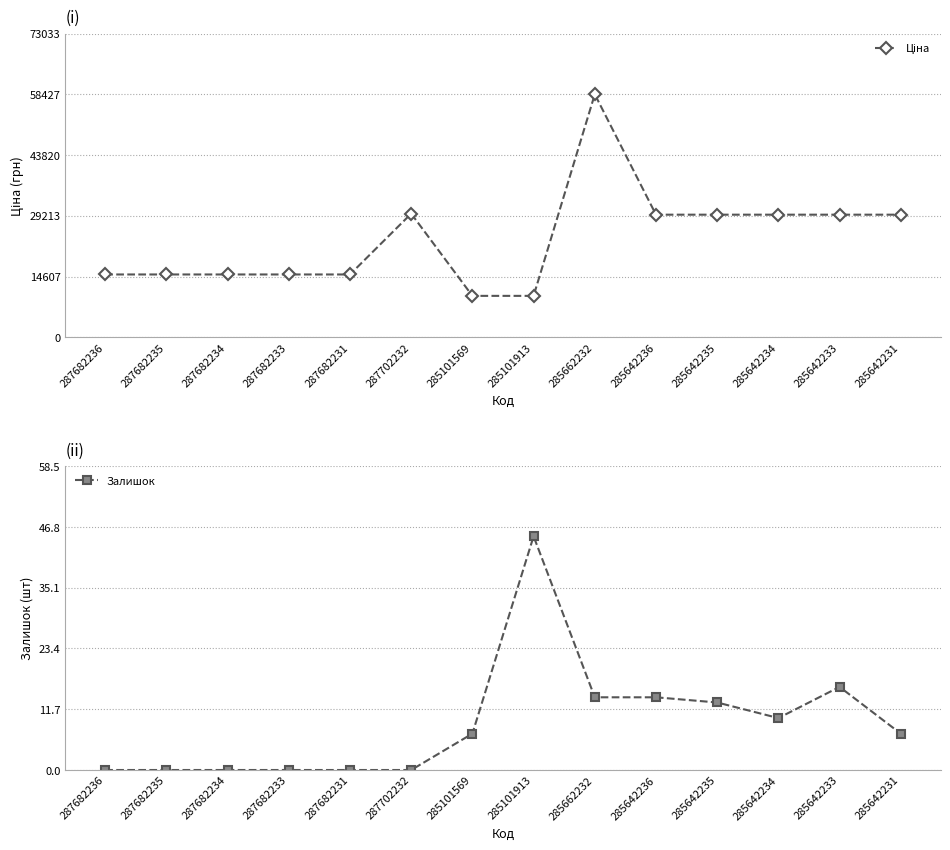

How many lines are shown in the chart?

2